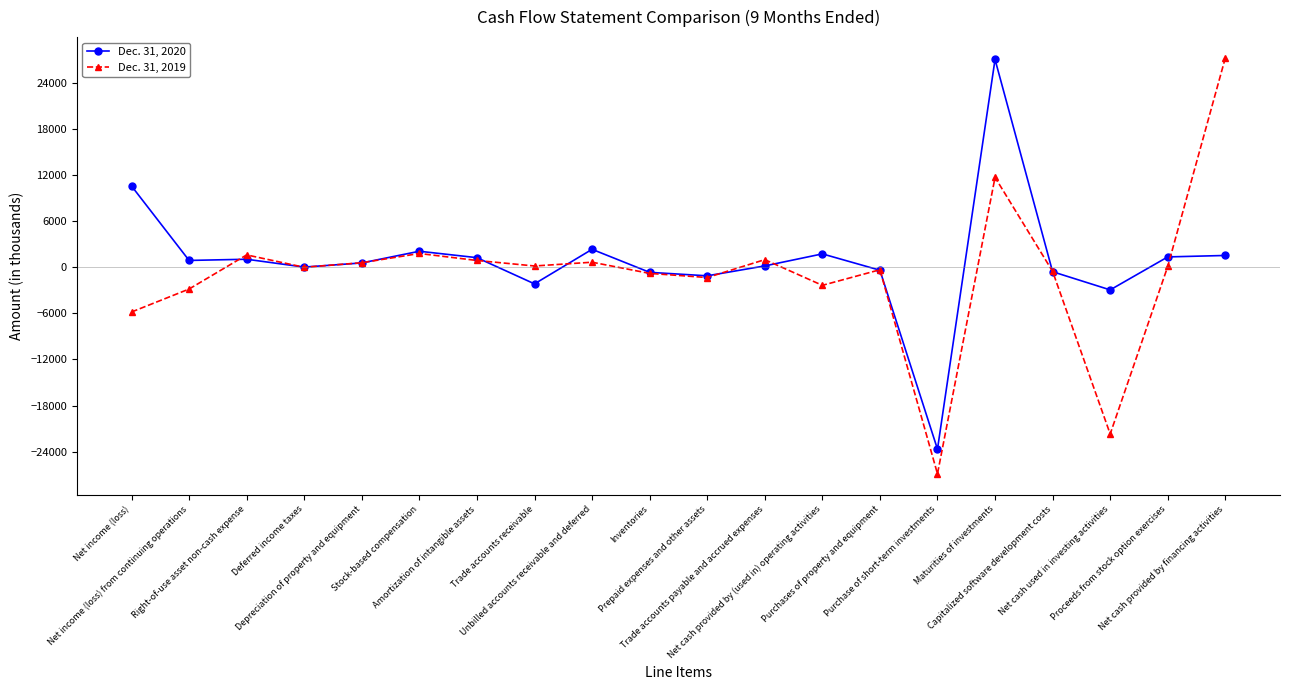

True or false: Dec. 31, 2019 has more than 1 interior local peaks.

True